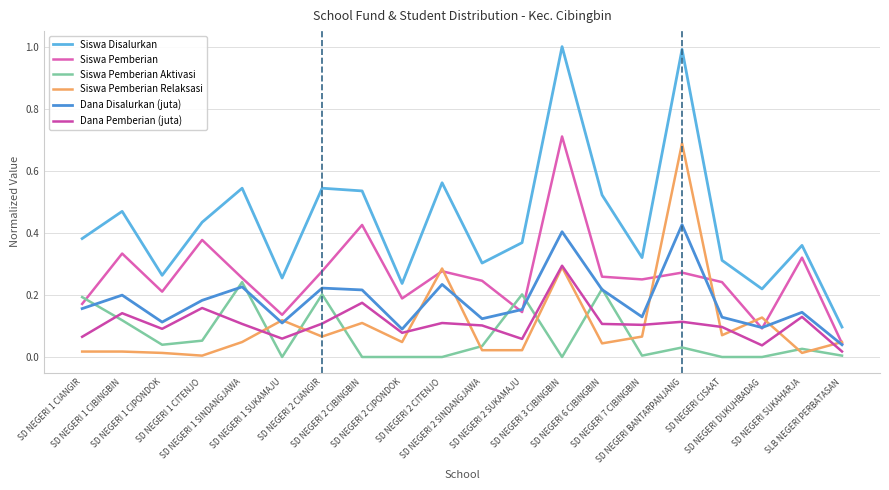

Rank the series by their maximum value, from lowest to highest.

Siswa Pemberian Aktivasi, Dana Pemberian (juta), Dana Disalurkan (juta), Siswa Pemberian Relaksasi, Siswa Pemberian, Siswa Disalurkan